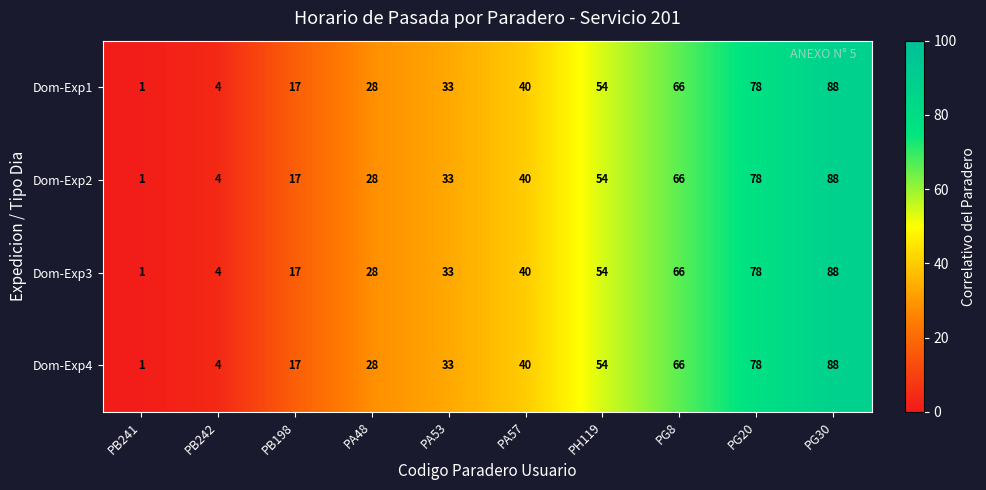

True or false: Dom-Exp2 has a value of 28 at PA48.

True